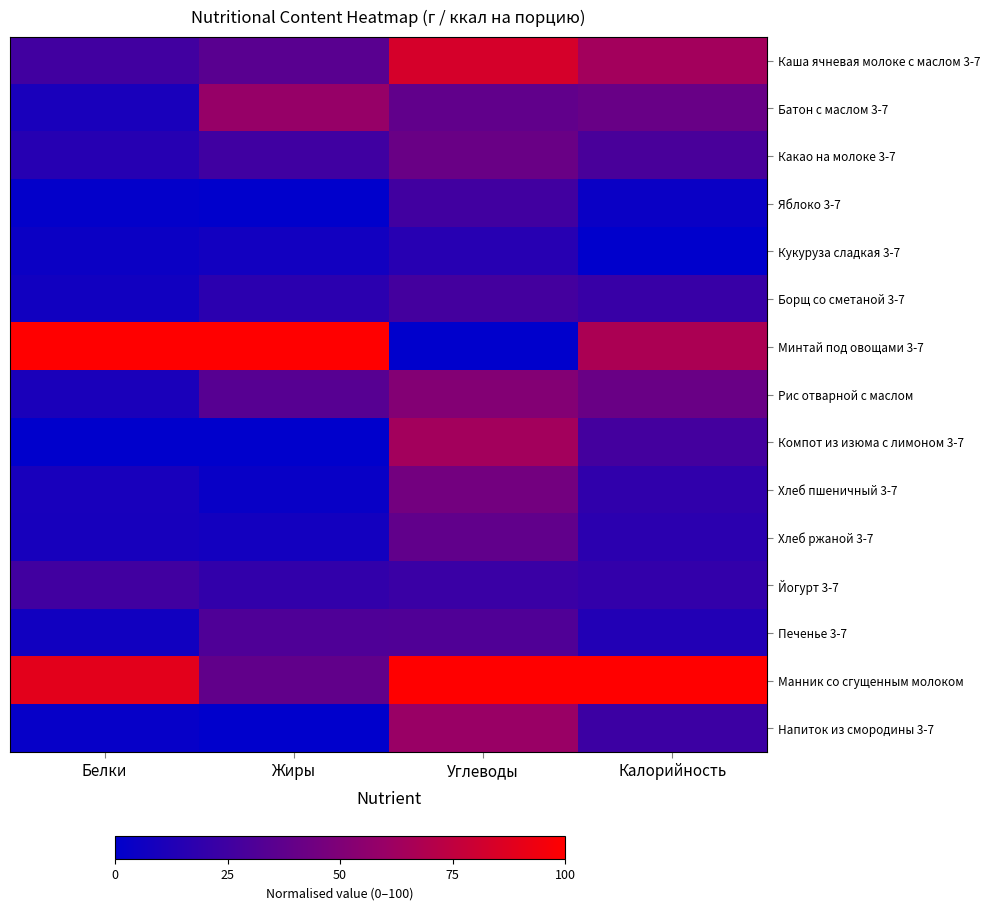

Between Калорийность and Белки, which is larger?

Калорийность